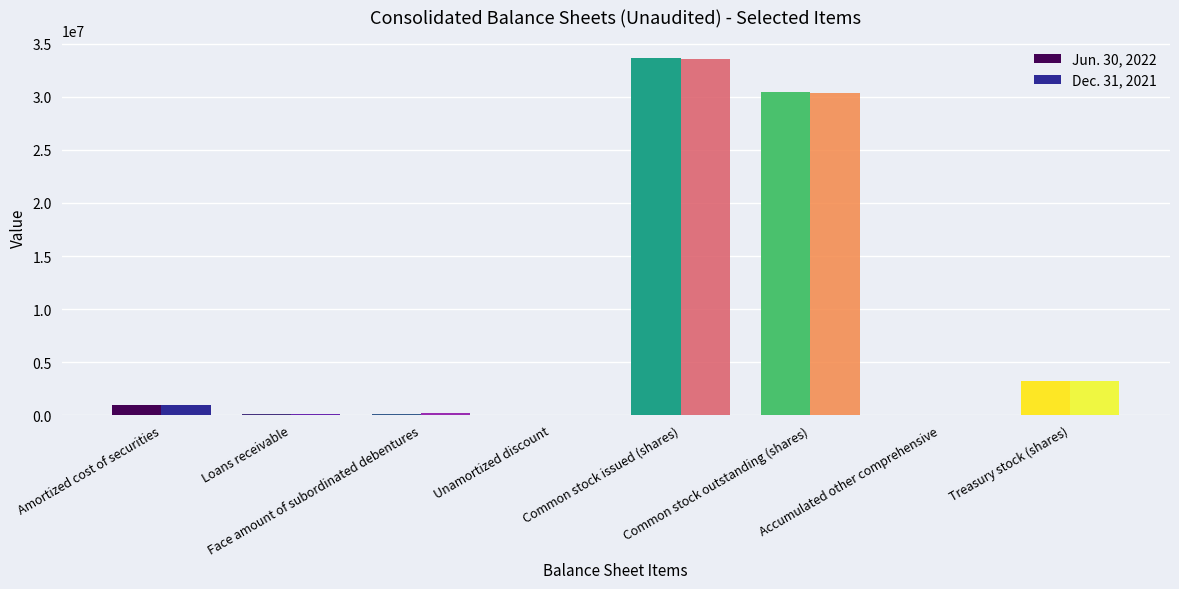

What is the maximum value shown in the chart?

33701784